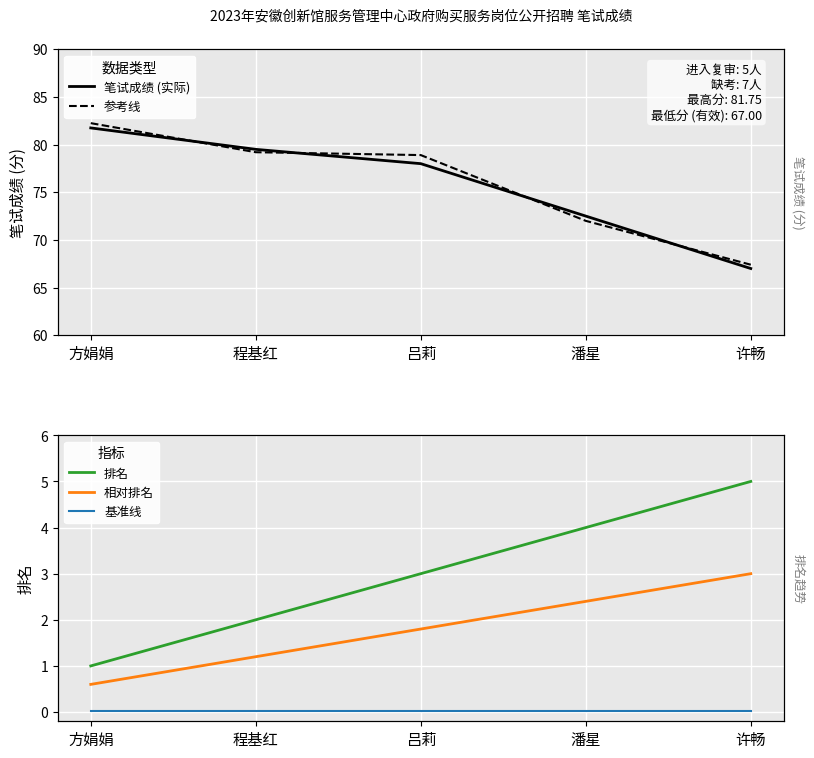

List the labels in order of 基准线 value, smallest first.

方娟娟, 程基红, 吕莉, 潘星, 许畅